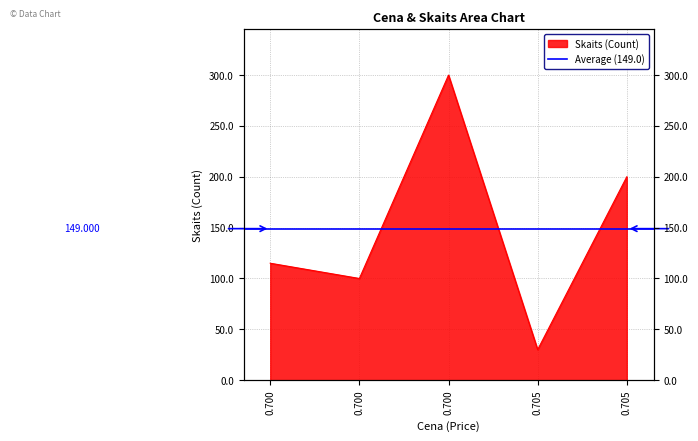

How many interior local valleys (lower than both neighbors) does the data have?

2